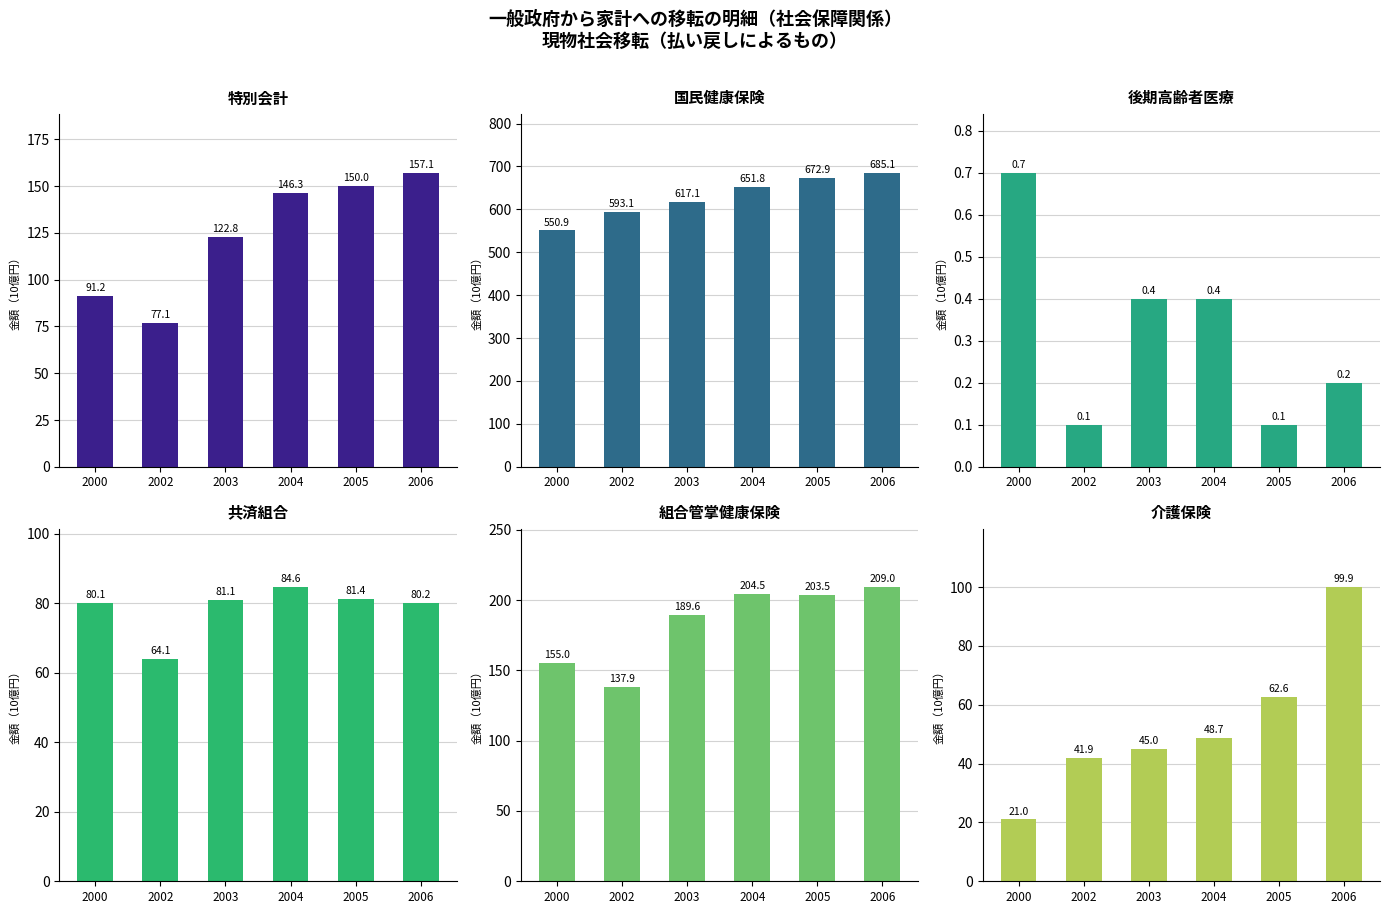

Which series has the largest range (max minus min)?

国民健康保険